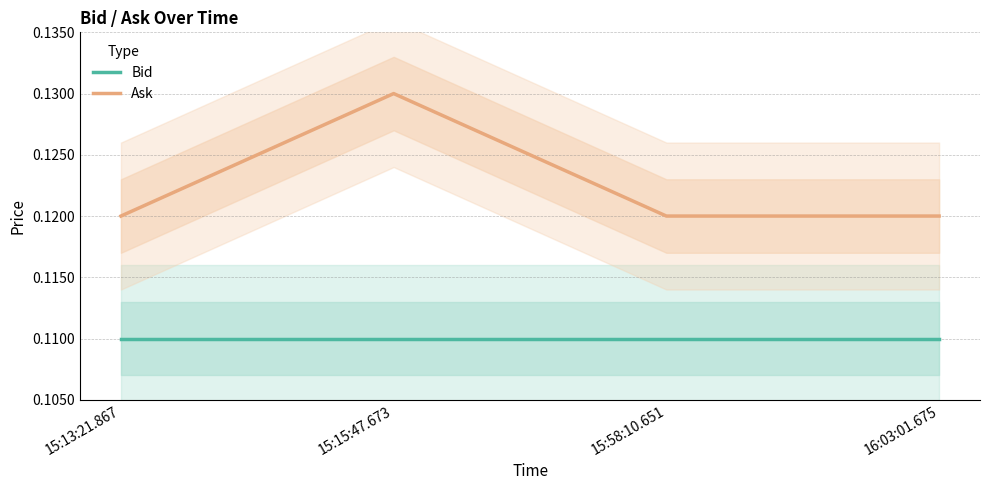

What is the label of the 2nd point from the left?

15:15:47.673